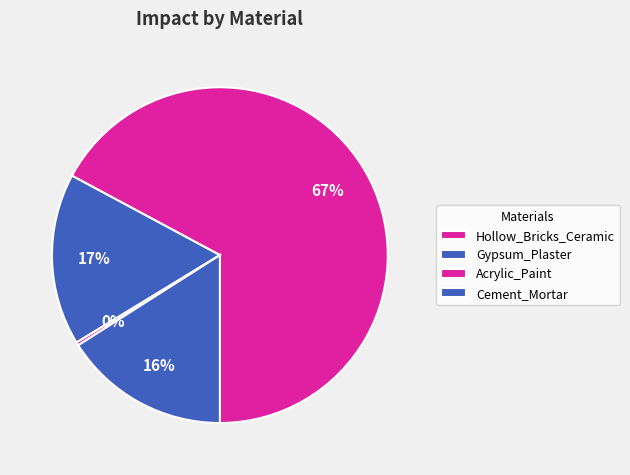

Count the number of slices in the pie.

4